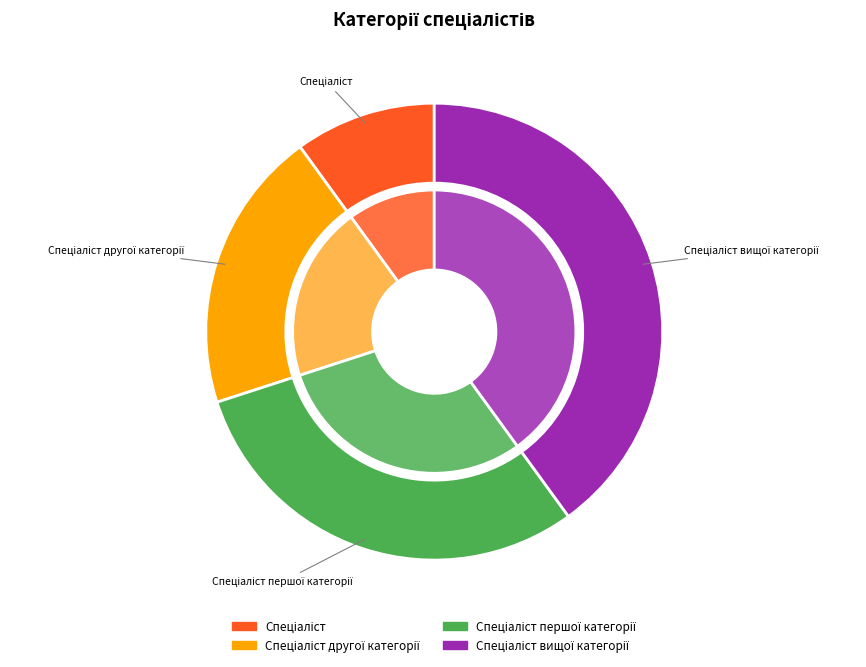

Which slice is the smallest?

Спеціаліст